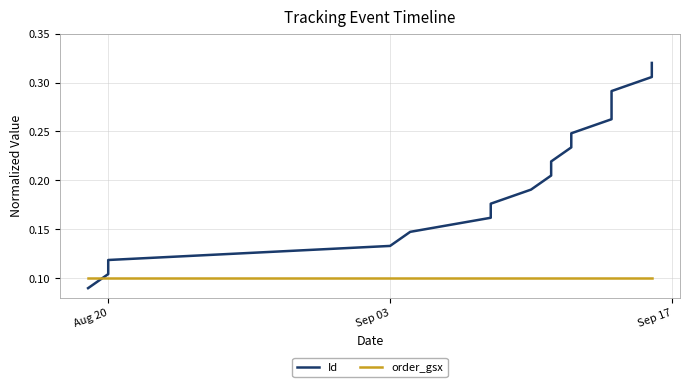

True or false: order_gsx has more than 2 interior local peaks.

False